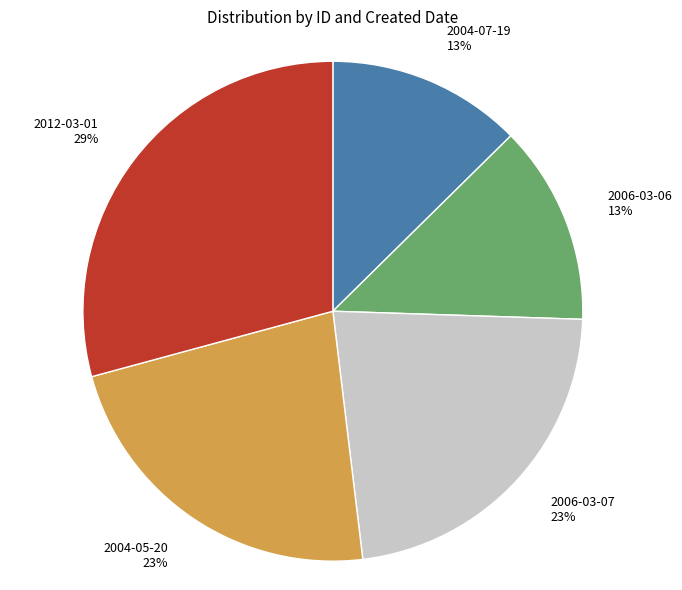

What percentage is the 2006-03-06 slice, to the nearest percent?

13%